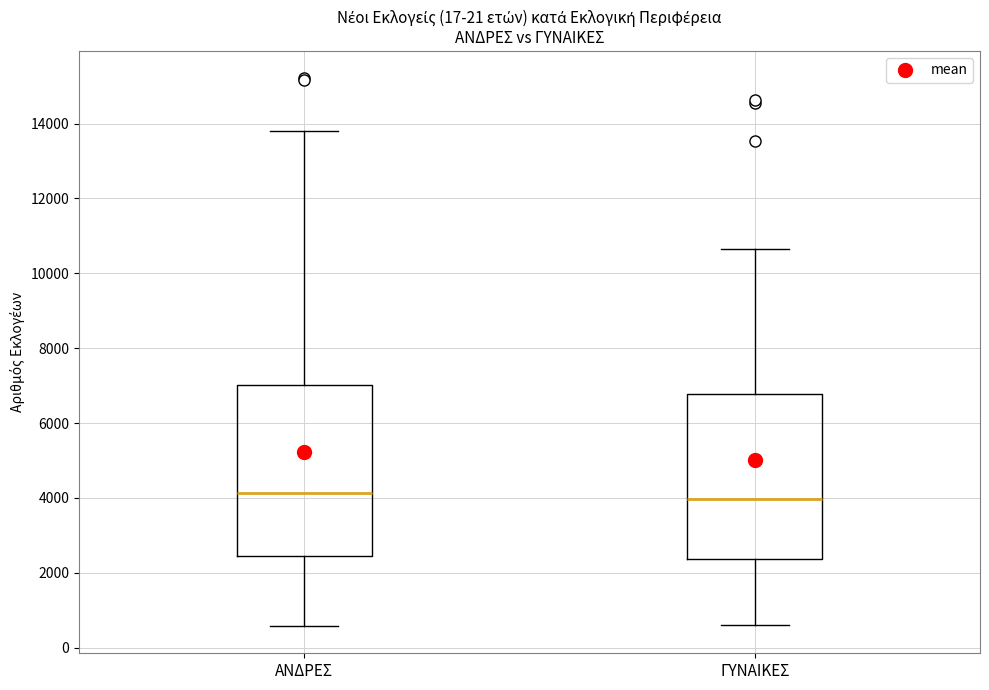

Reading left to right, read every box against the y-axis: the position of its median line, the range the box covers, and the ends of its whiskers. The values are not printed on the chart, so give them approximately, as read against the axis.

ΑΝΔΡΕΣ: median 4200, box 2400 to 7000, whiskers 600 to 13800
ΓΥΝΑΙΚΕΣ: median 4000, box 2400 to 6800, whiskers 600 to 10600